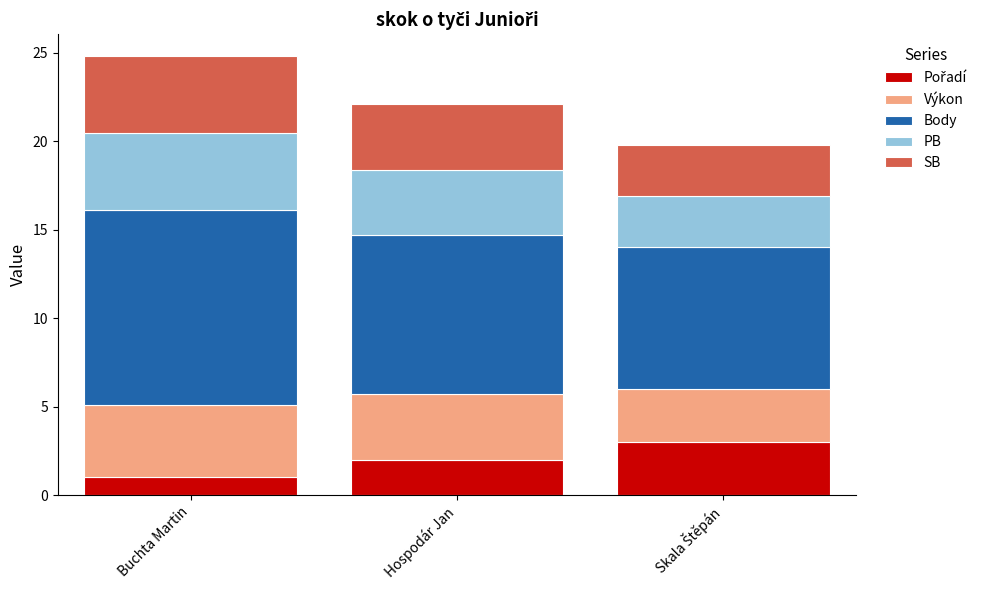

At which category is the sum across all series the highest?

Buchta Martin